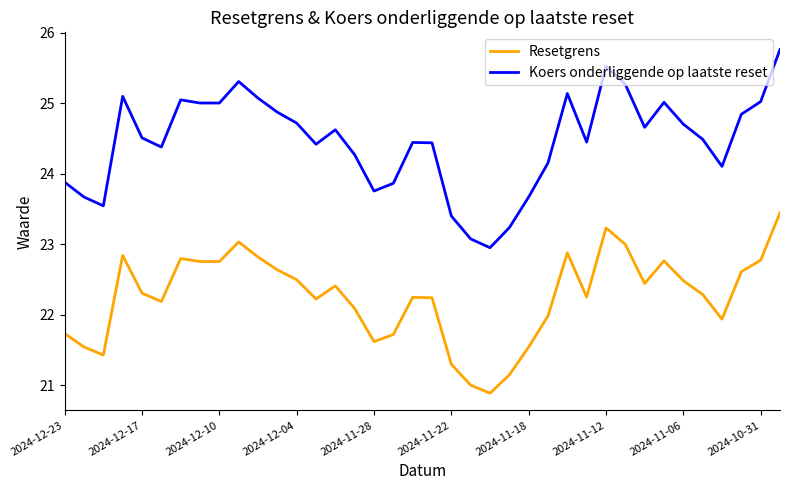

What is the maximum value shown in the chart?

25.8